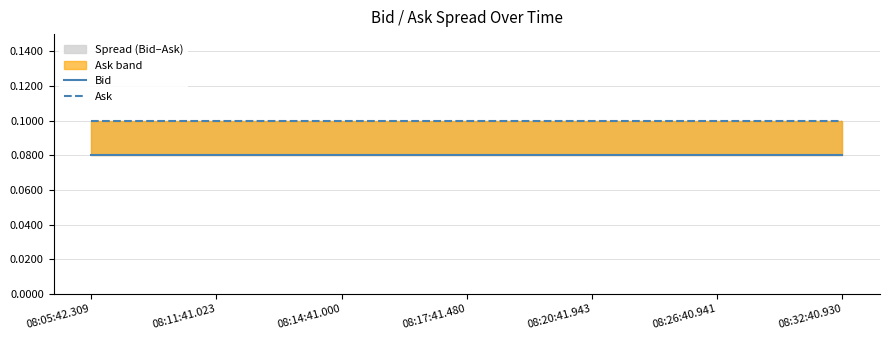

Which category has the highest value in the Ask series?

08:05:42.309